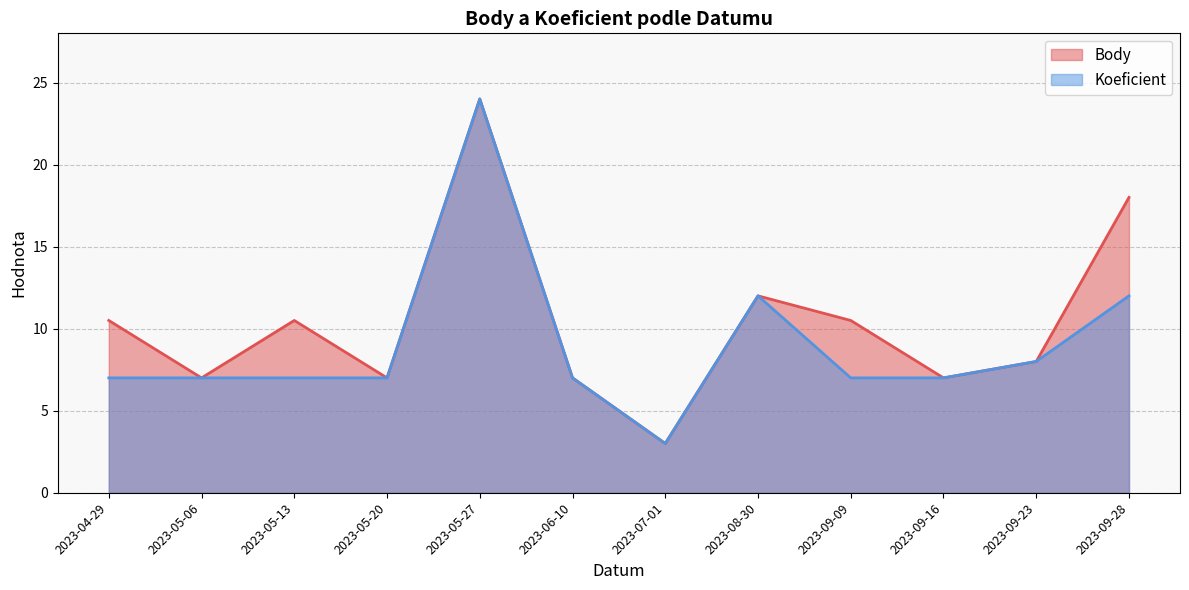

How many data points in Body are less than 10?

6